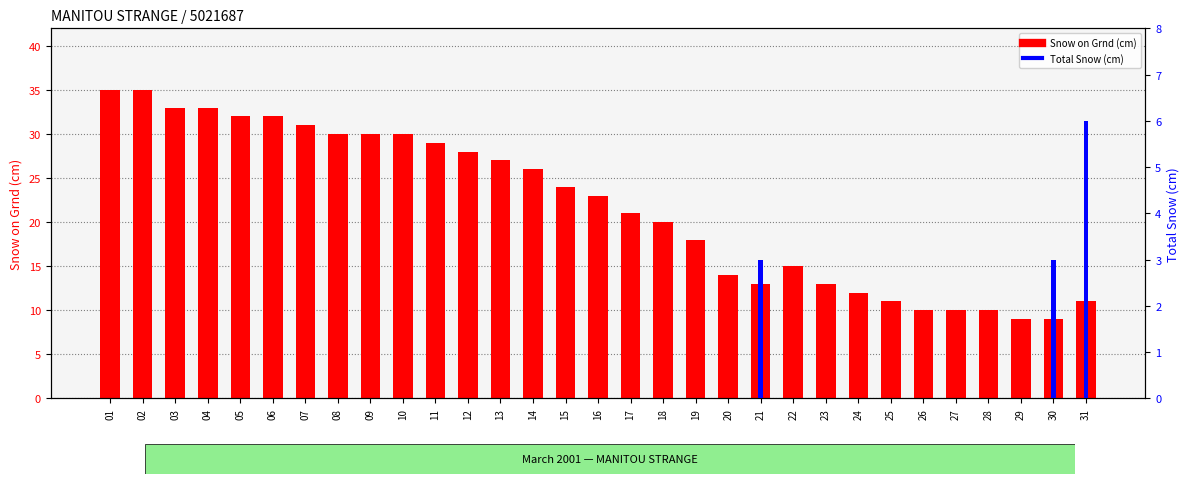

The value of Total Snow (cm) at 03 is 0. True or false?

True